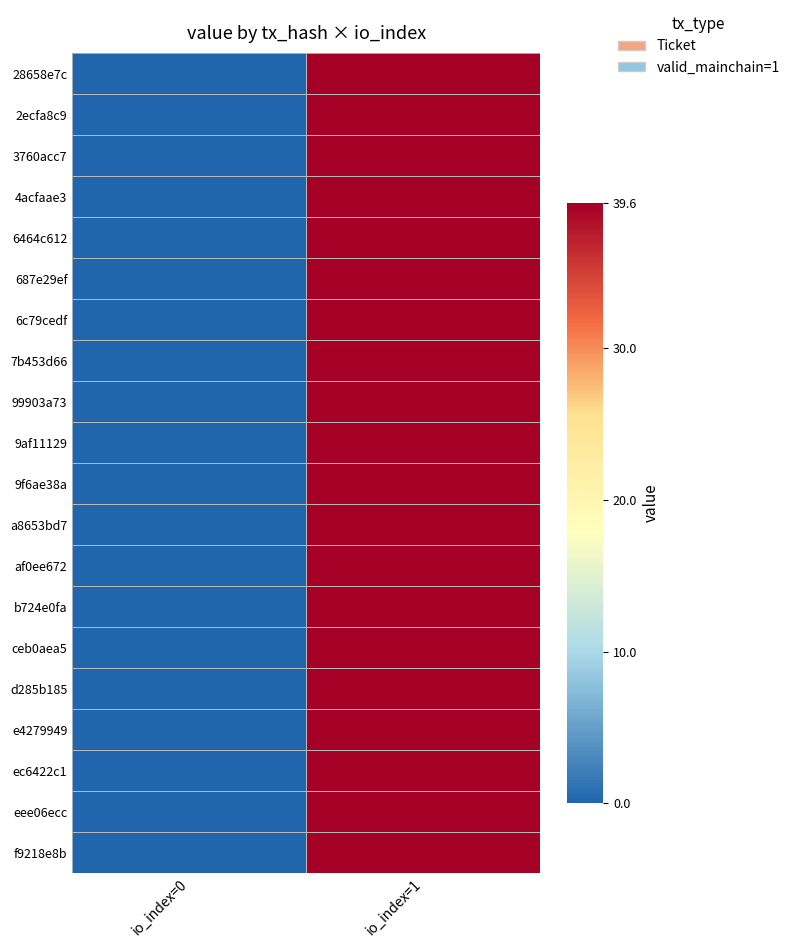

Which series has the largest total across all categories?

28658e7c